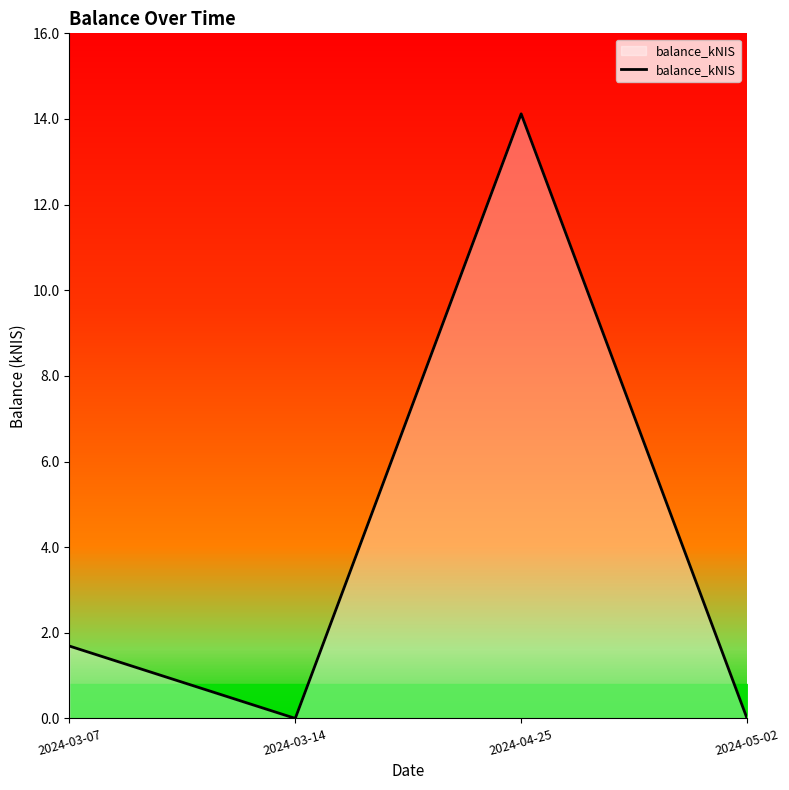

How many interior local peaks (higher than both neighbors) does the data have?

1